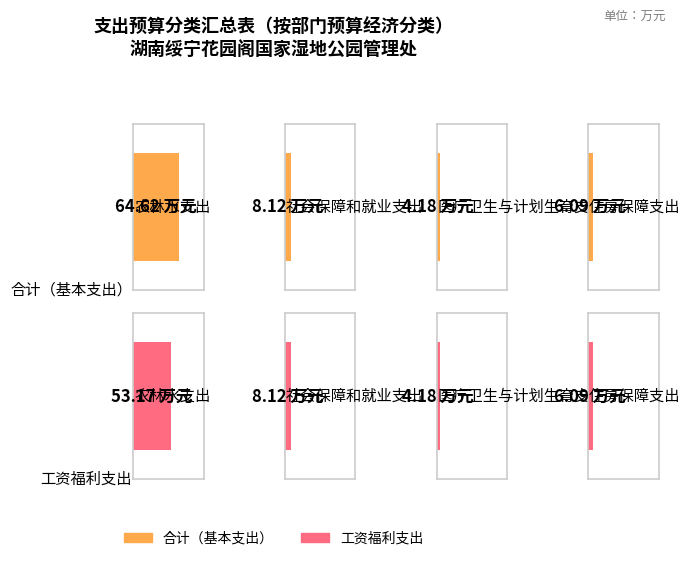

At how many categories does at least one series exceed 22?

1